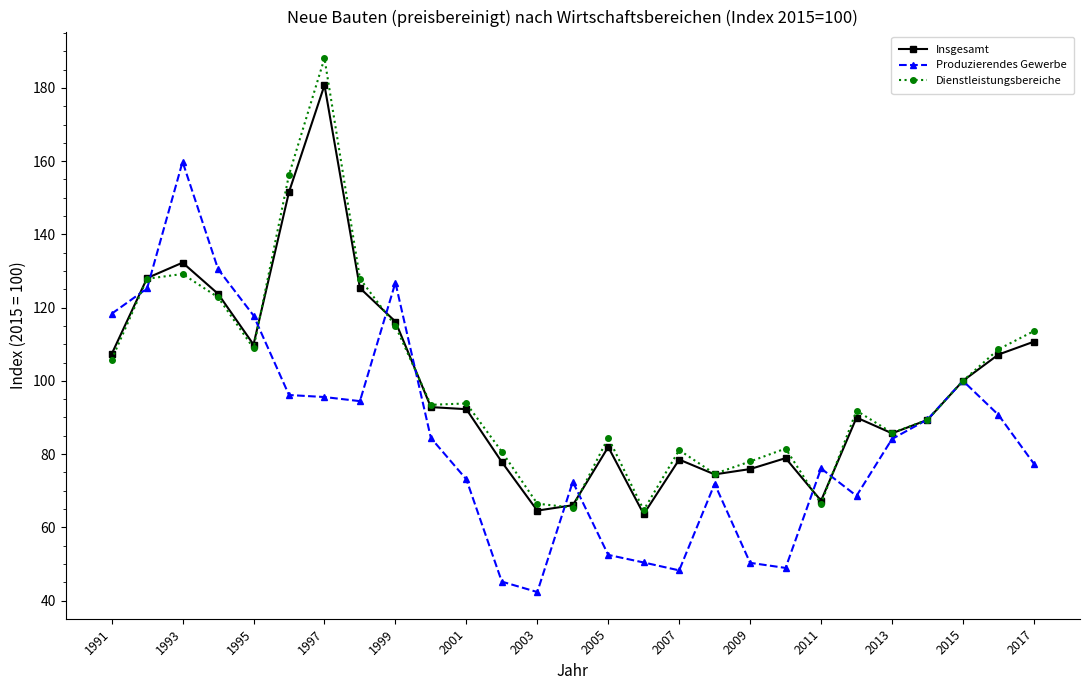

Rank the series by their maximum value, from lowest to highest.

Produzierendes Gewerbe, Insgesamt, Dienstleistungsbereiche